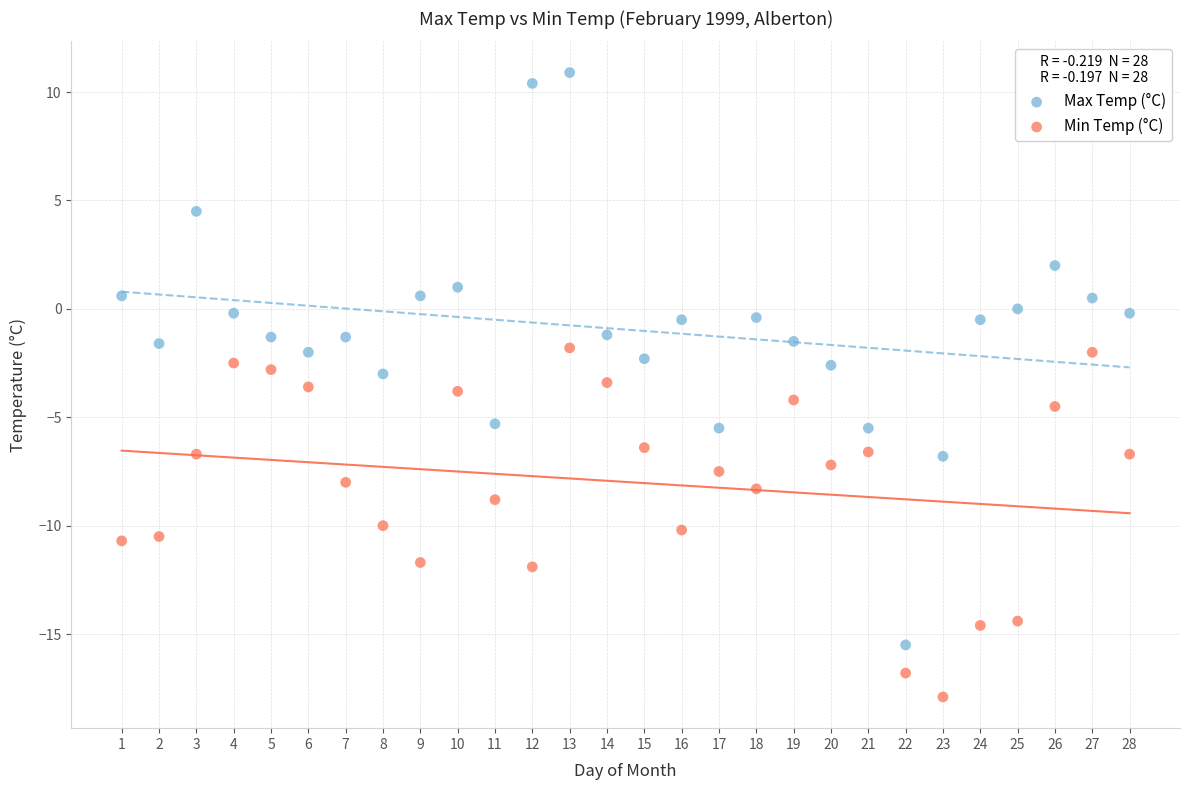

Across all data points, what is the range of X values (max minus min)?

27.0